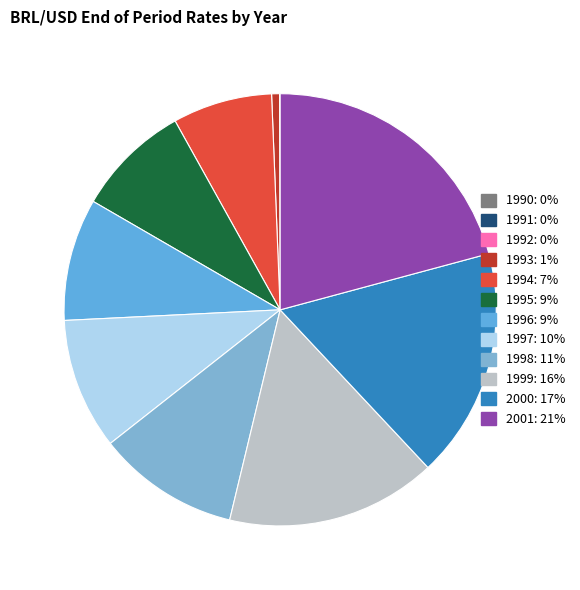

The 2000 slice represents 17% of the pie. True or false?

True